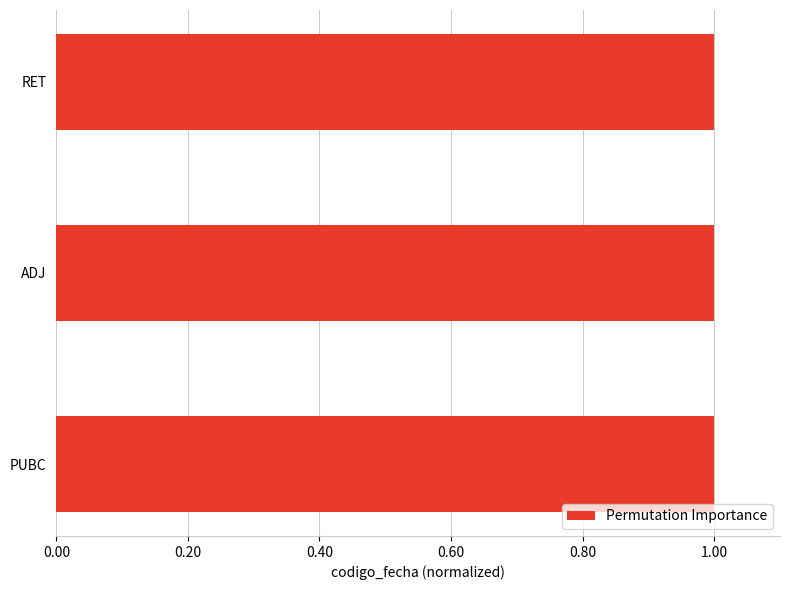

What is the greatest value displayed?

1.0